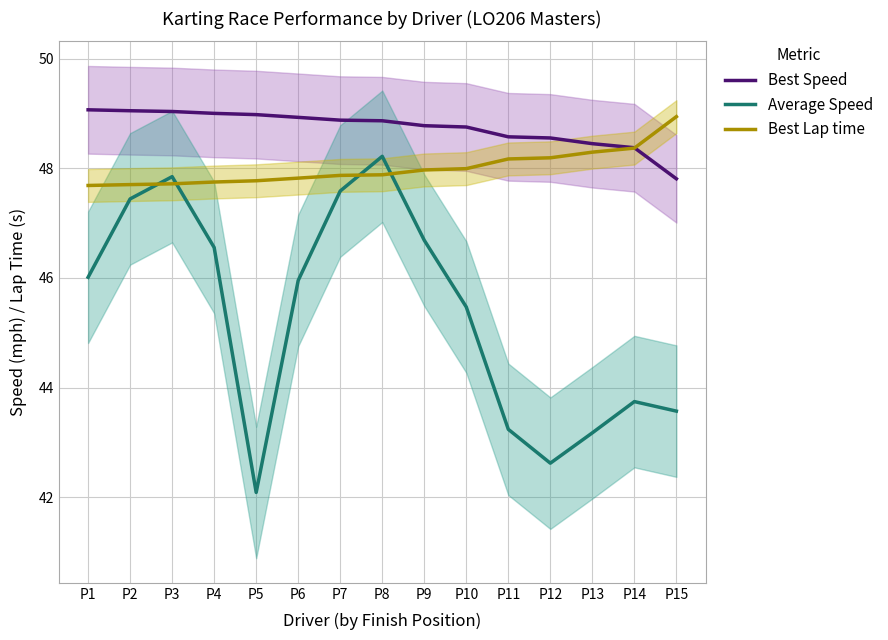

What is the minimum value for Average Speed?

42.1